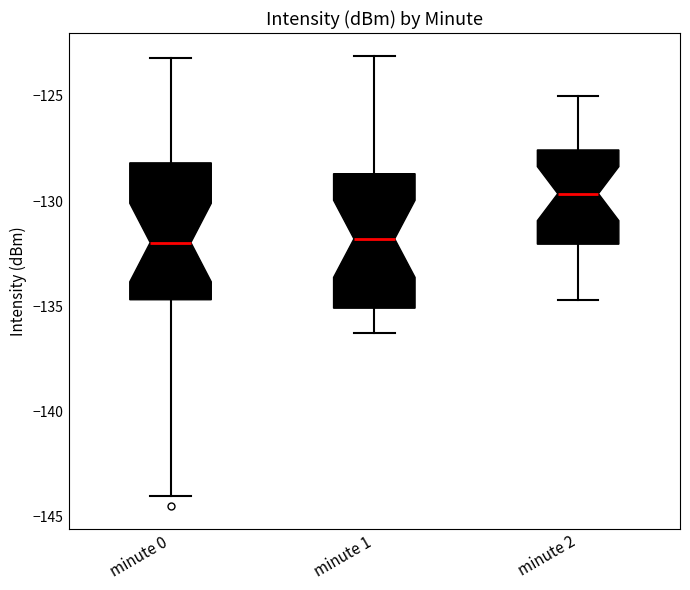

Which box has the highest median line?

minute 2